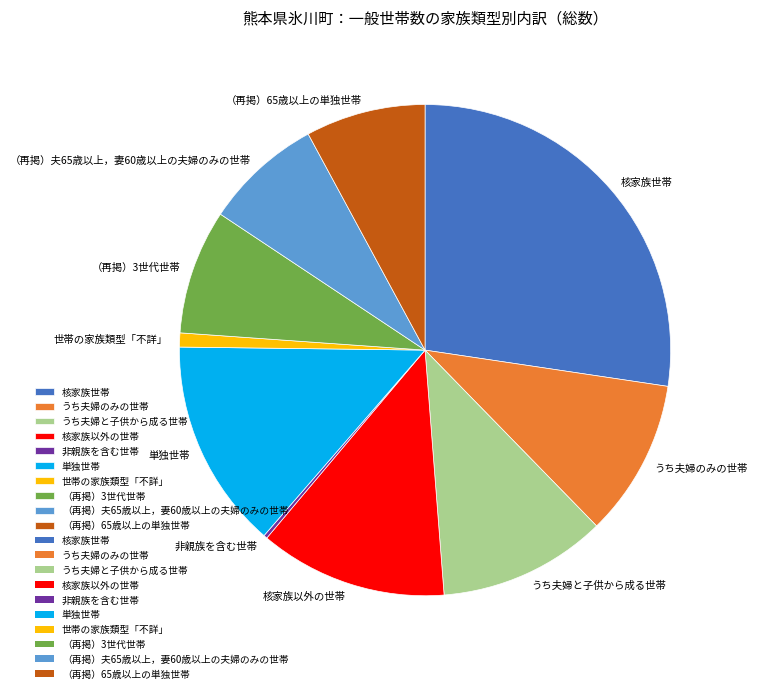

Does any single category account for the majority?

No